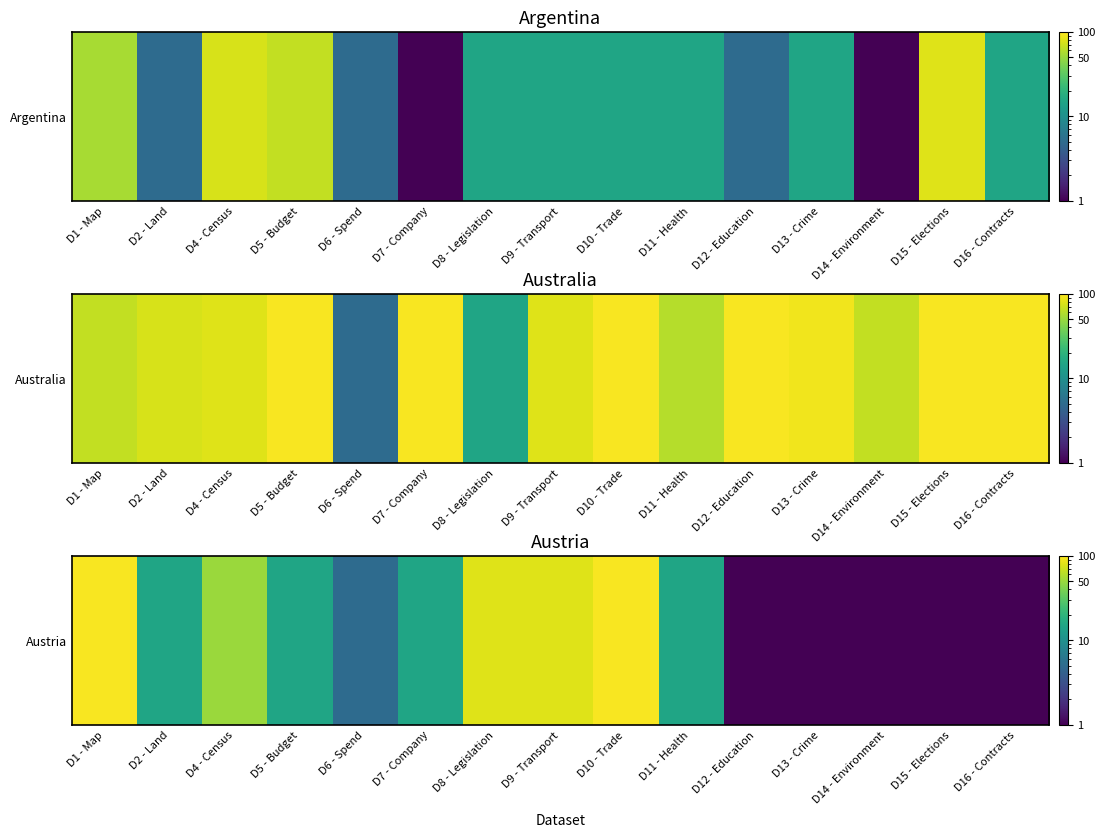

How many data points are above 15?

5